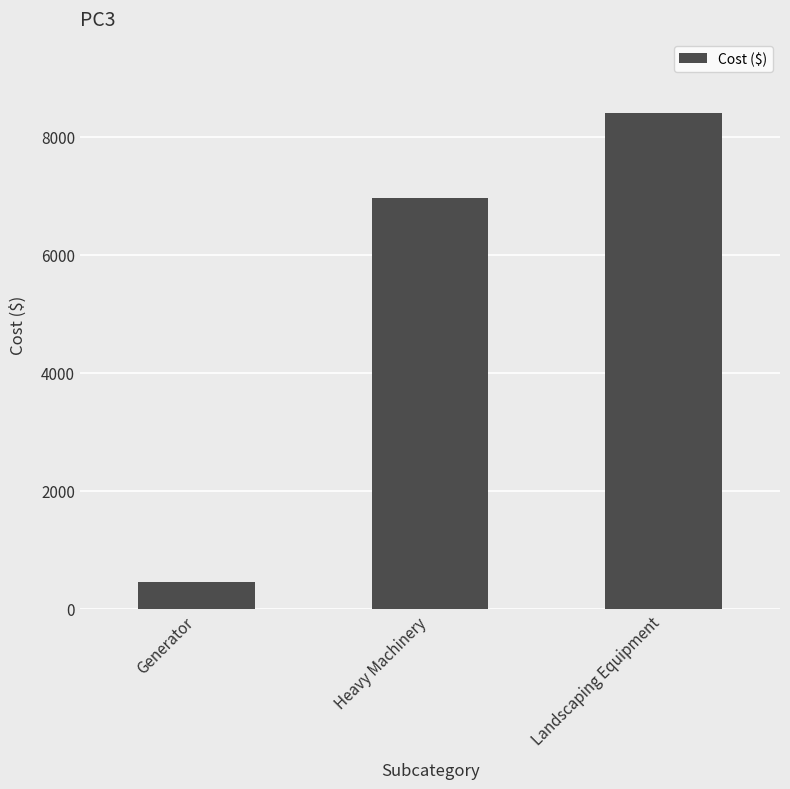

What is the value of the 3rd bar from the left?

8394